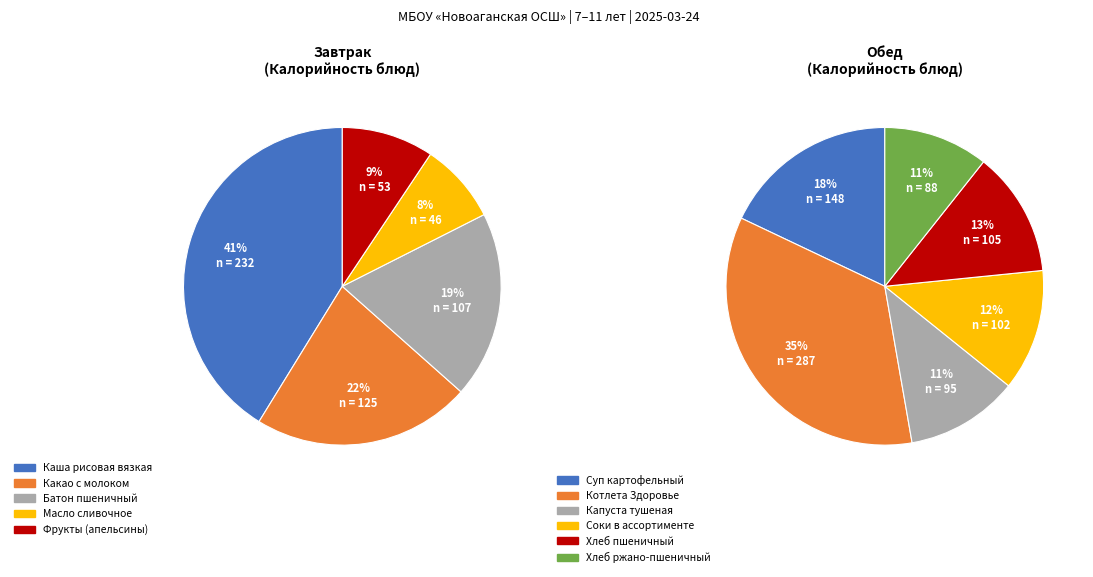

How much of the chart is everything except Хлеб ржано-пшеничный?

93.7%